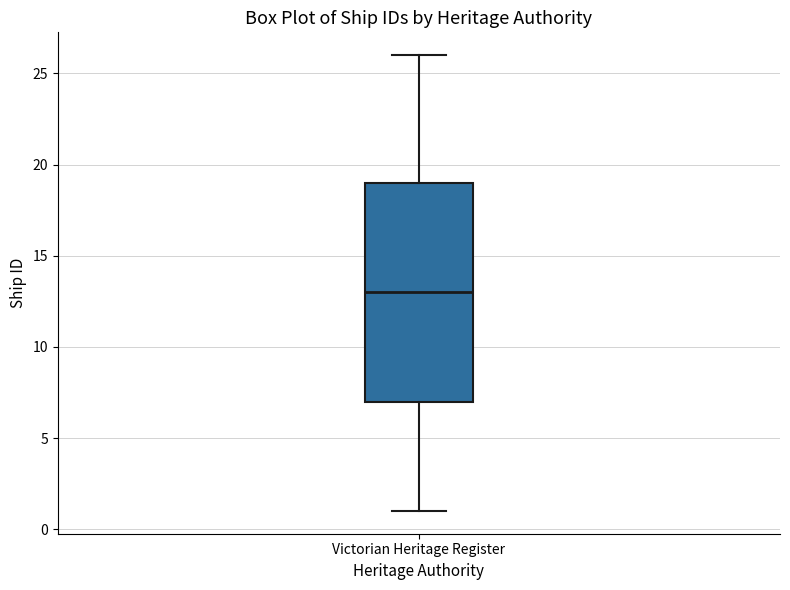

Read this box plot against the y-axis: the position of the median line, the range covered by the box, and the ends of both whiskers. The values are not printed on the chart, so give them approximately, as read against the axis.

median 13, box 7 to 19, whiskers 1 to 26